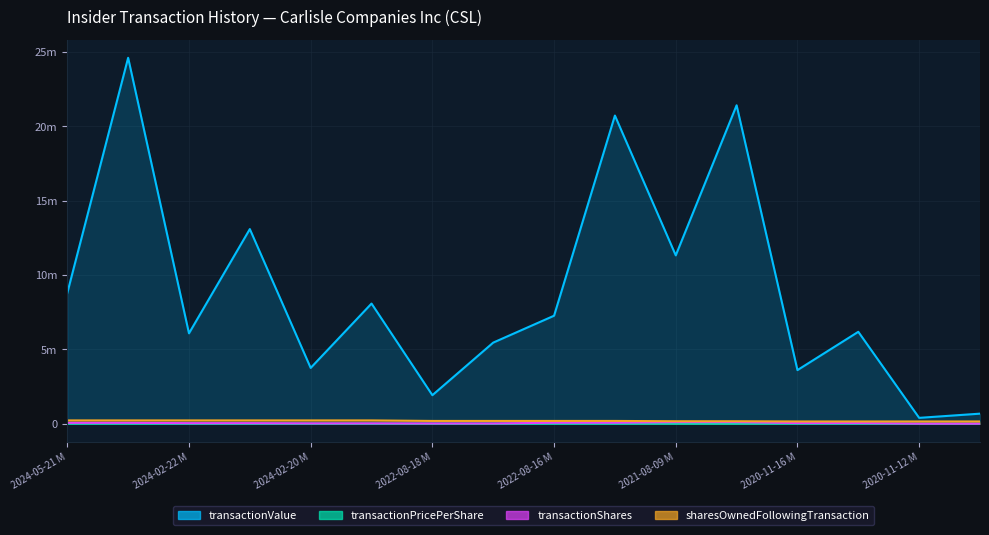

Which label corresponds to the largest value in the chart?

2024-05-21 S